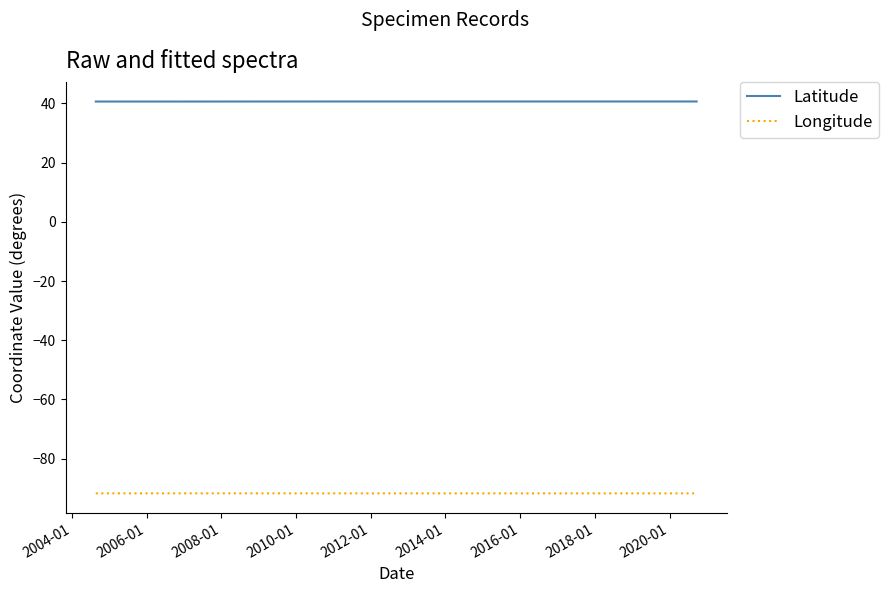

What is the value of the Latitude point at the 6th from the left?

40.7